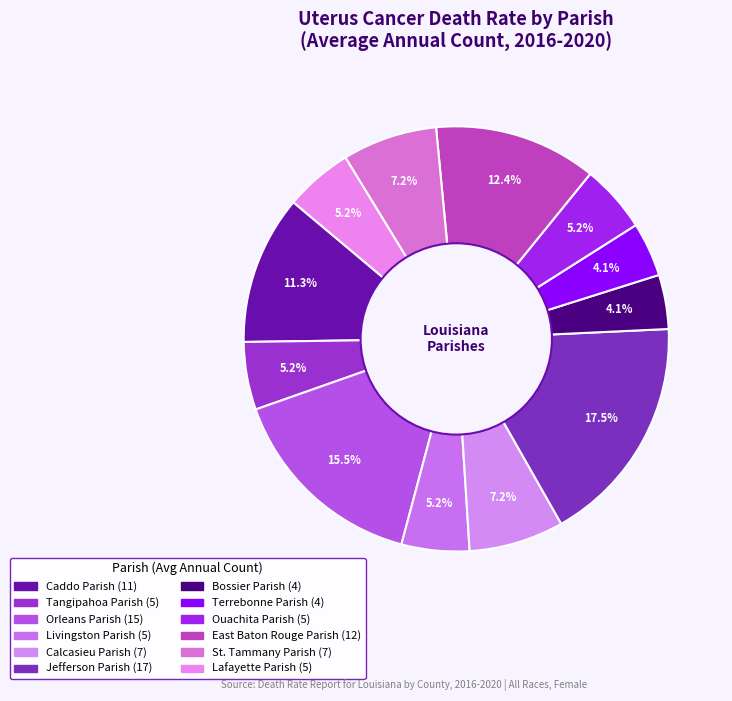

What percentage is the Tangipahoa Parish slice, to the nearest percent?

5%